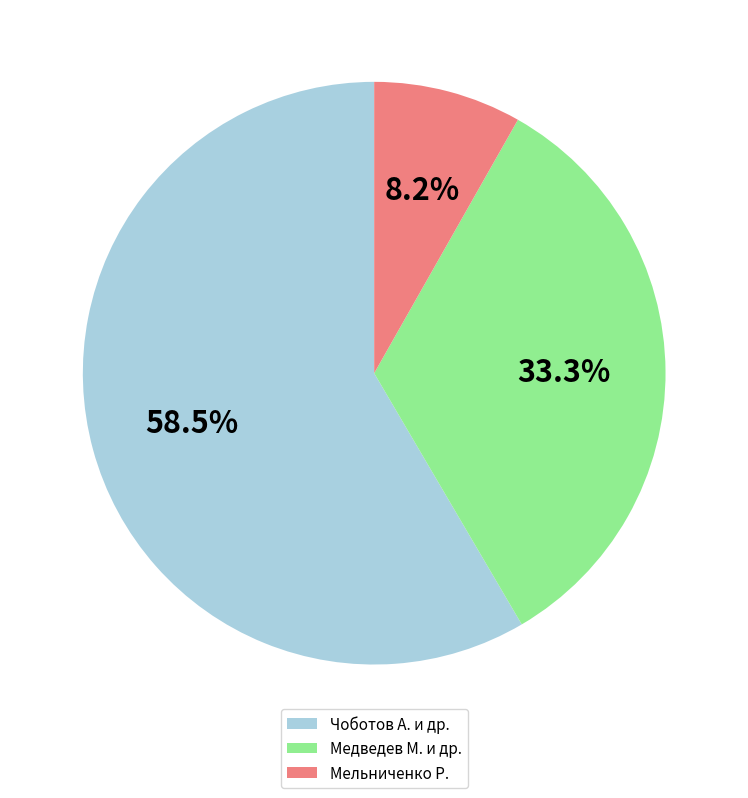

Rank the categories by value from highest to lowest.

Чоботов А. и др., Медведев М. и др., Мельниченко Р.